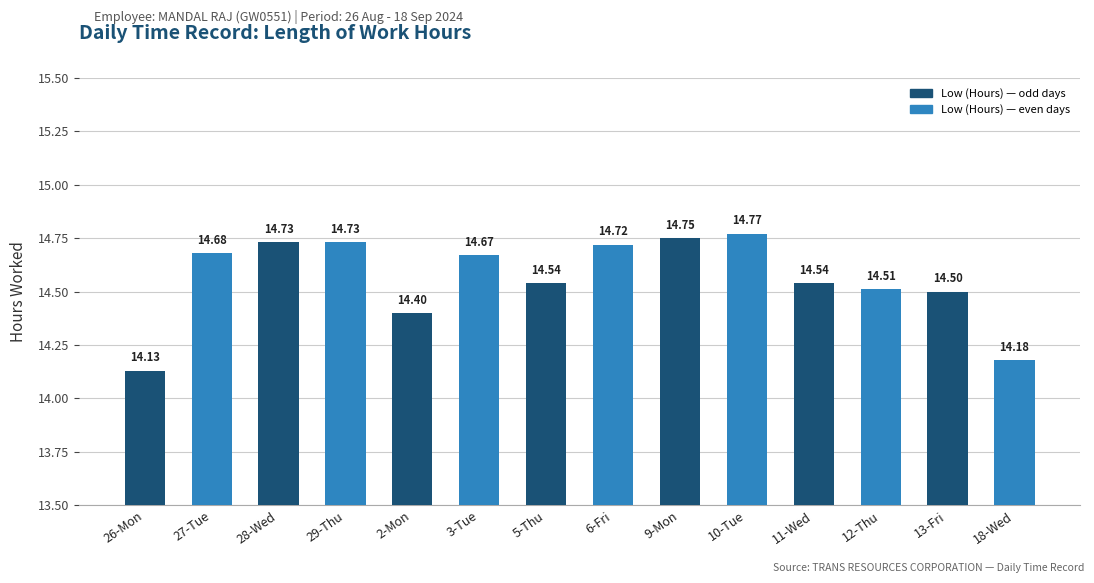

What position from the left is 29-Thu?

4